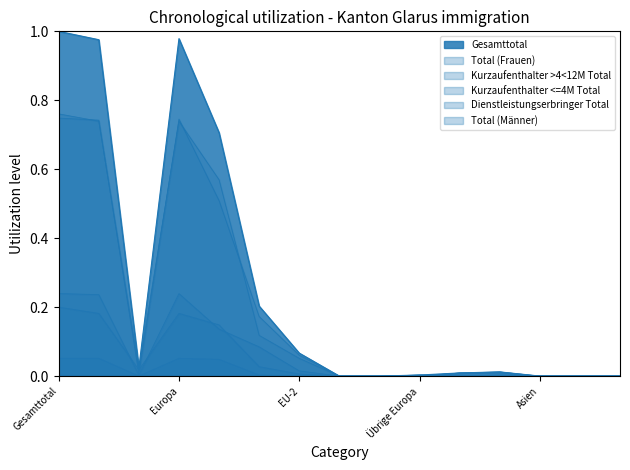

How many interior local valleys does the Gesamttotal series have?

1